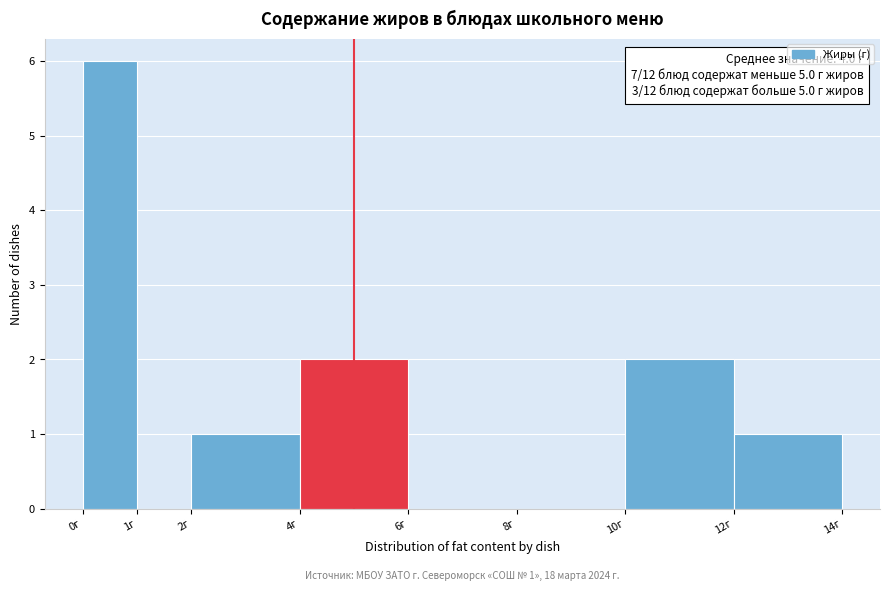

Which range on the x-axis has the tallest bar?

0 to 1